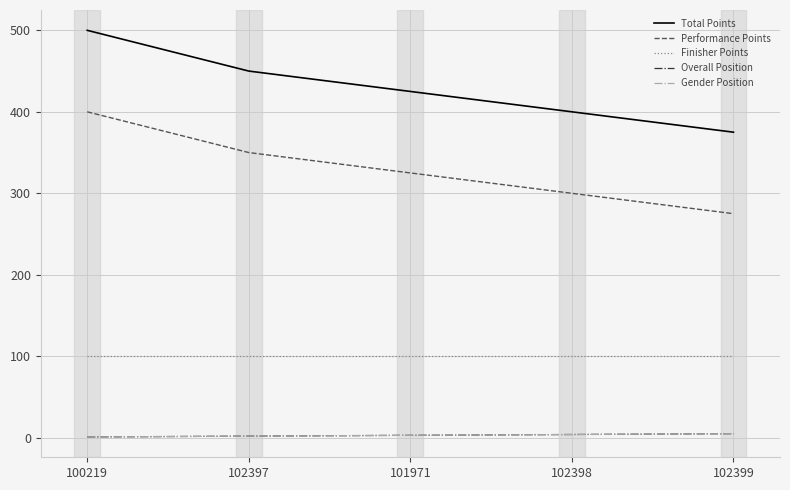

What is the difference between the second highest and minimum values in the Gender Position series?

3